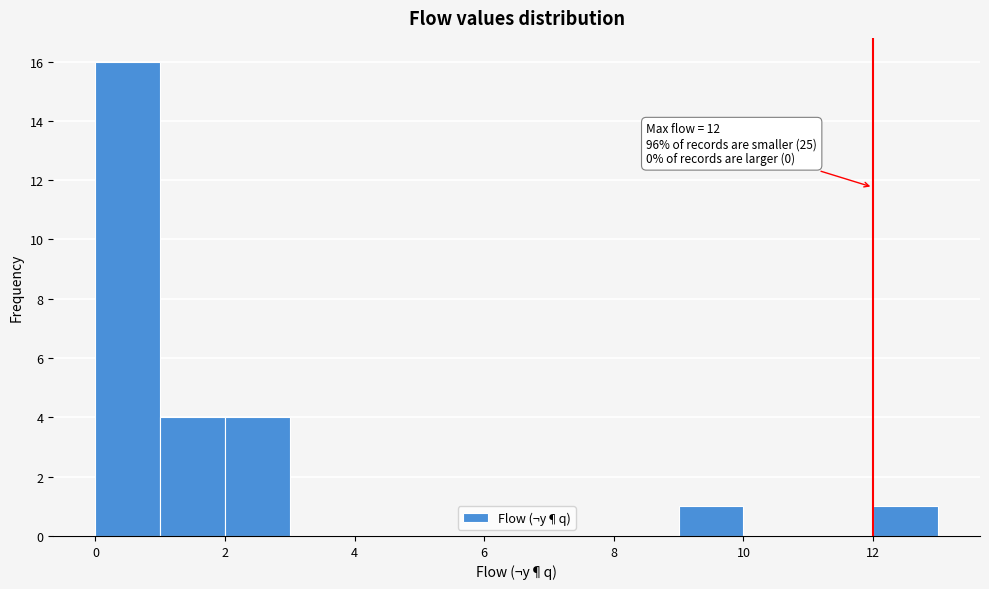

Which range on the x-axis has the tallest bar?

0 to 1